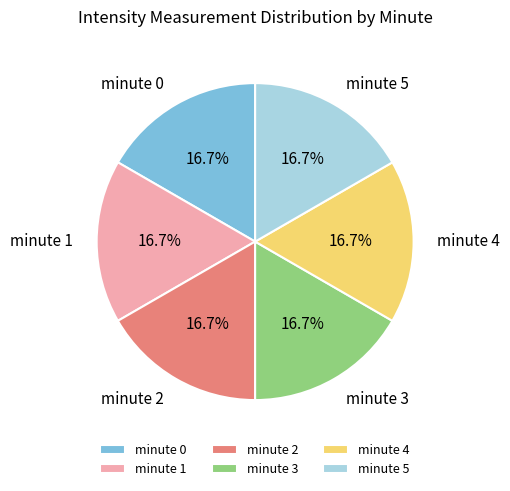

Is the sum of minute 5 and minute 3 greater than half?

No